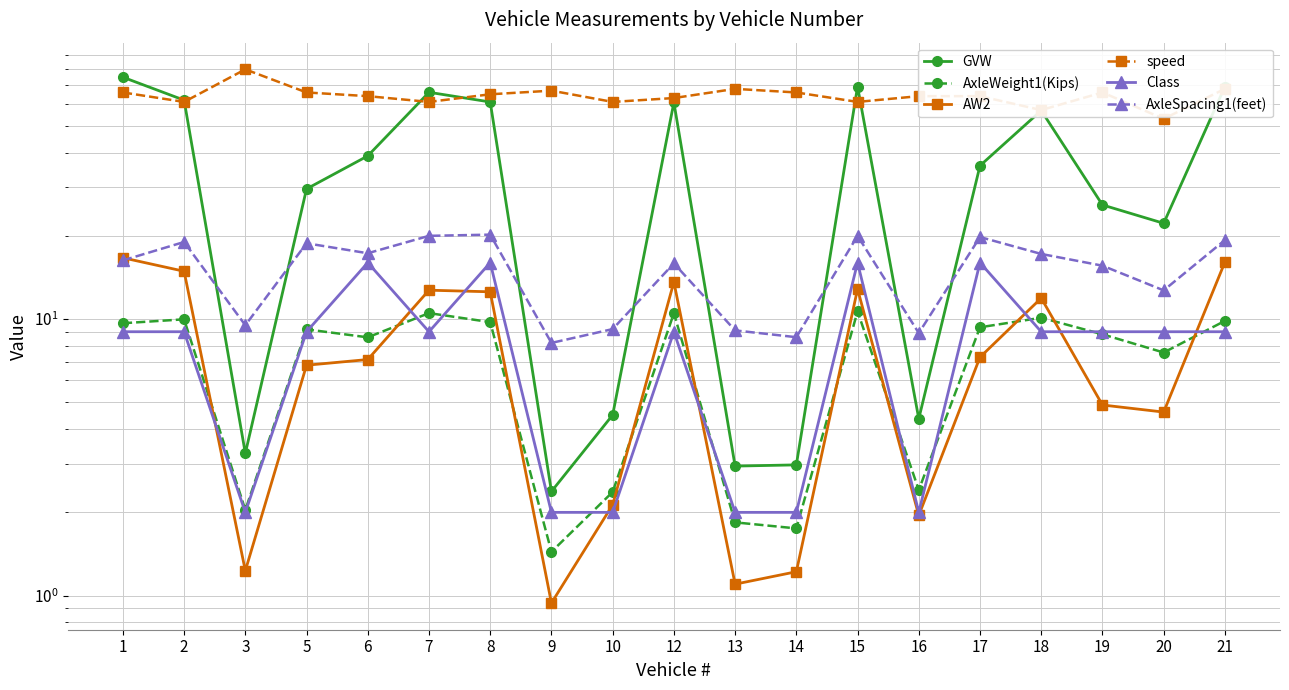

What is the total value across all series at 18?

162.0